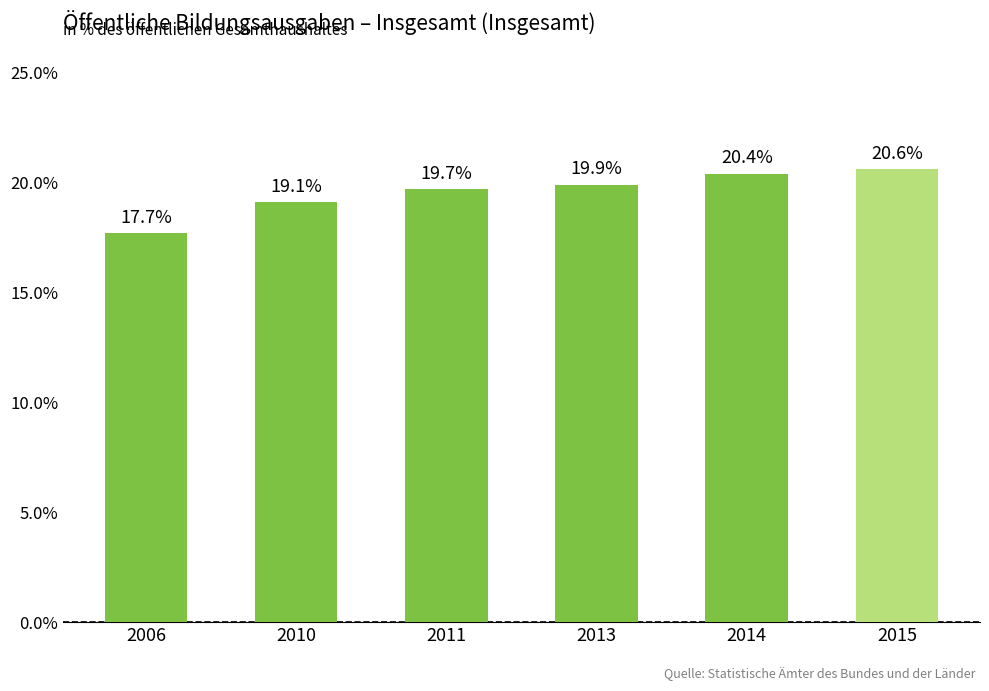

Between 2015 and 2013, which is larger?

2015